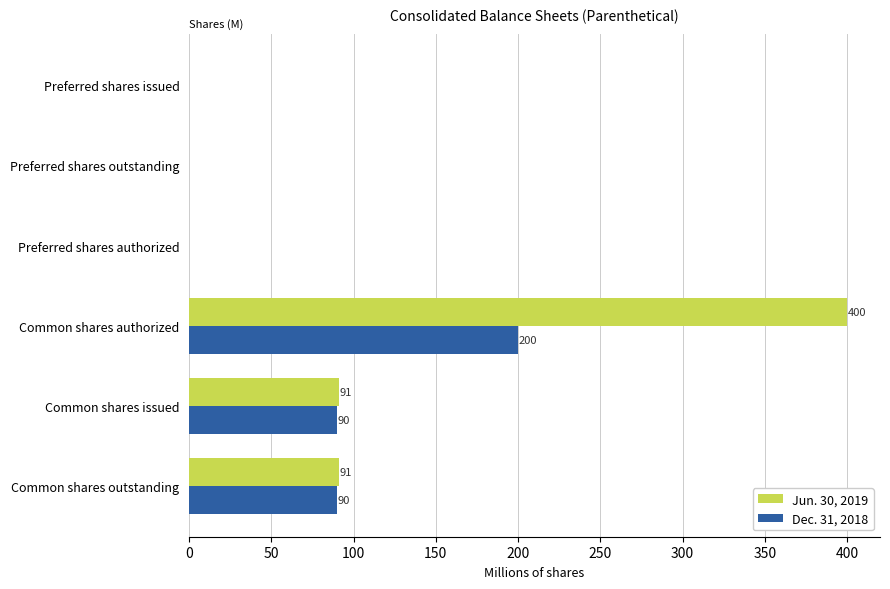

True or false: Jun. 30, 2019 has a value of 0.0 at Preferred shares issued.

True